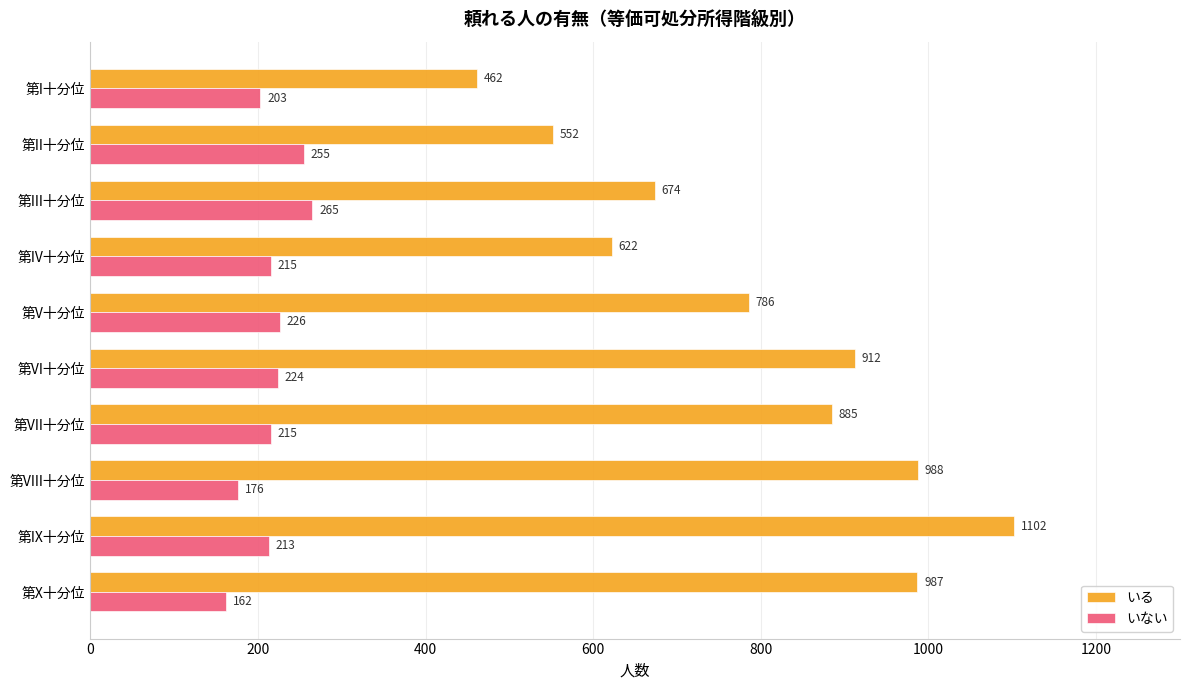

What is the approximate value of いる at 第II十分位, to the nearest 10?

550